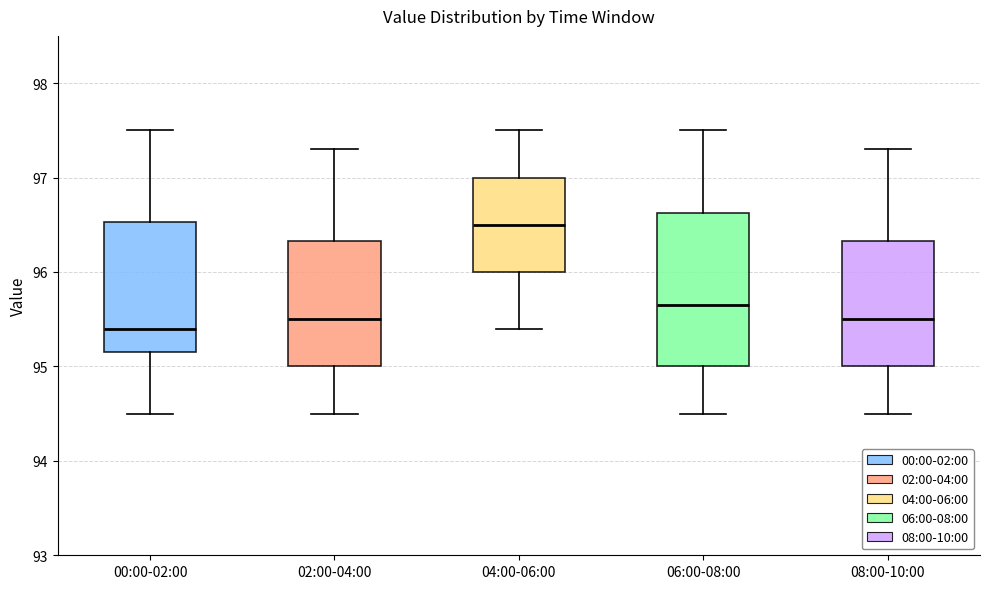

Reading left to right, read every box against the y-axis: the position of its median line, the range the box covers, and the ends of its whiskers. The values are not printed on the chart, so give them approximately, as read against the axis.

00:00-02:00: median 95.4, box 95.2 to 96.5, whiskers 94.5 to 97.5
02:00-04:00: median 95.5, box 95.0 to 96.3, whiskers 94.5 to 97.3
04:00-06:00: median 96.5, box 96.0 to 97.0, whiskers 95.4 to 97.5
06:00-08:00: median 95.7, box 95.0 to 96.6, whiskers 94.5 to 97.5
08:00-10:00: median 95.5, box 95.0 to 96.3, whiskers 94.5 to 97.3